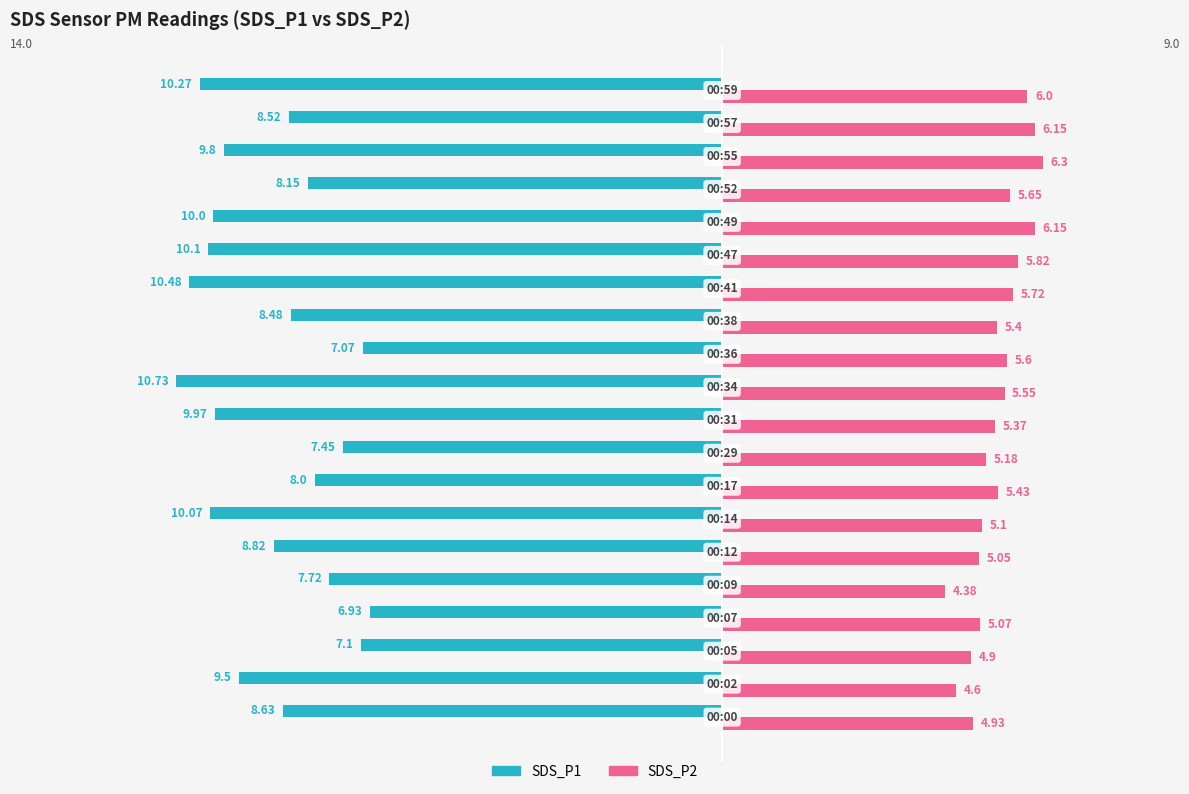

What are all the series names shown in the legend?

SDS_P1, SDS_P2